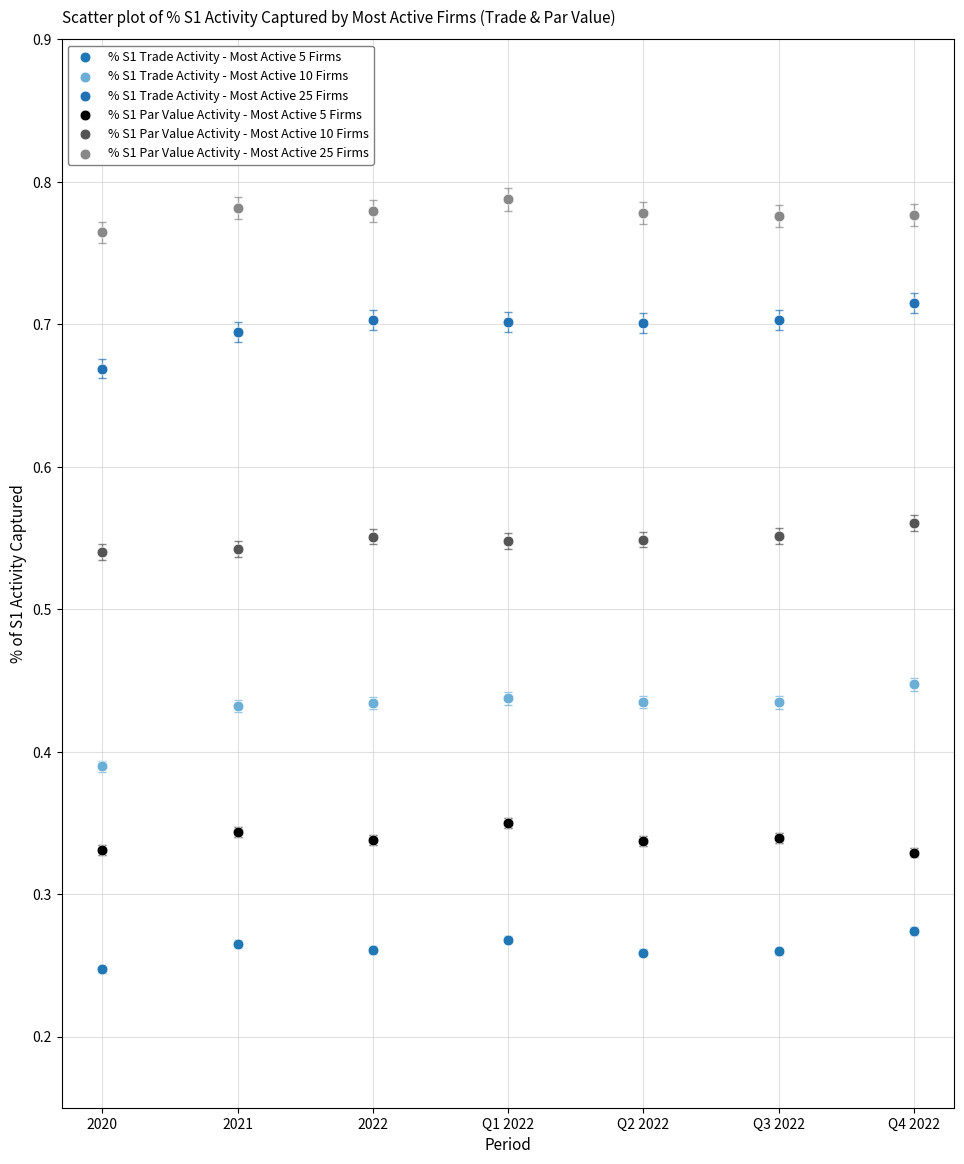

Which series reaches the minimum Y coordinate?

% S1 Trade Activity - Most Active 5 Firms